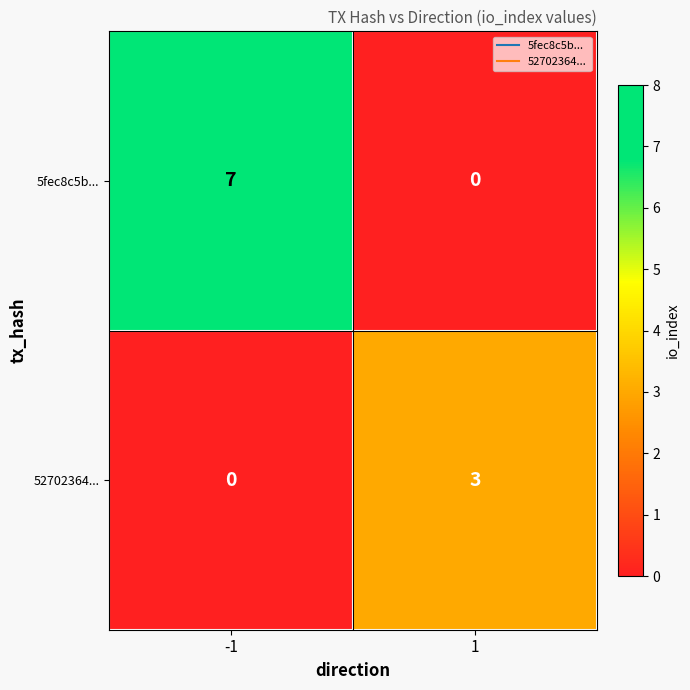

Read the 52702364... value at 1.

3